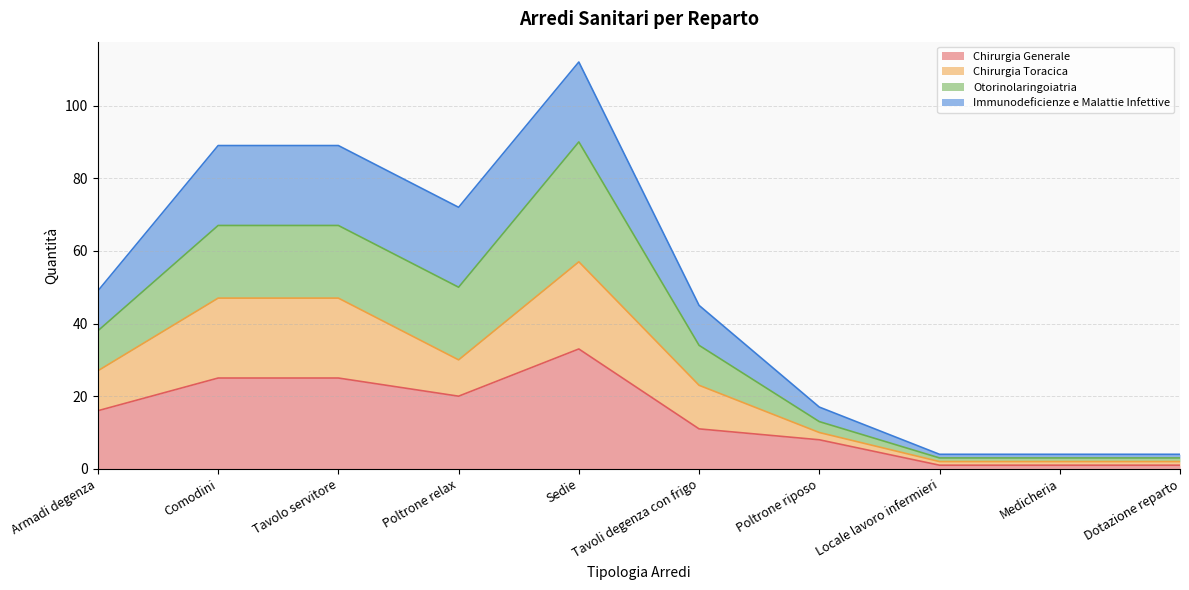

At which category is the sum across all series the highest?

Sedie